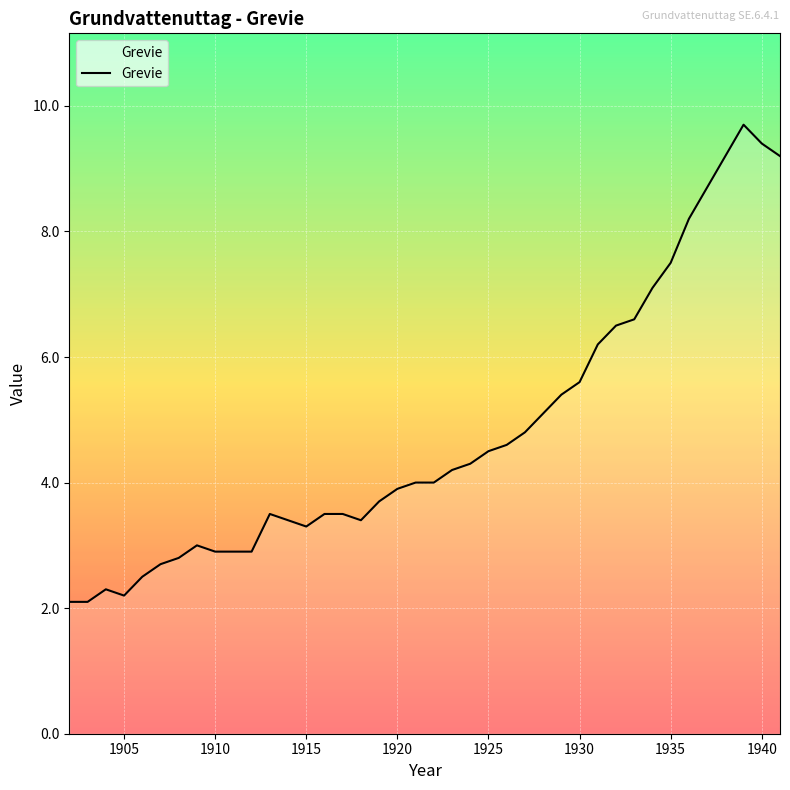

What is the maximum value shown in the chart?

9.7